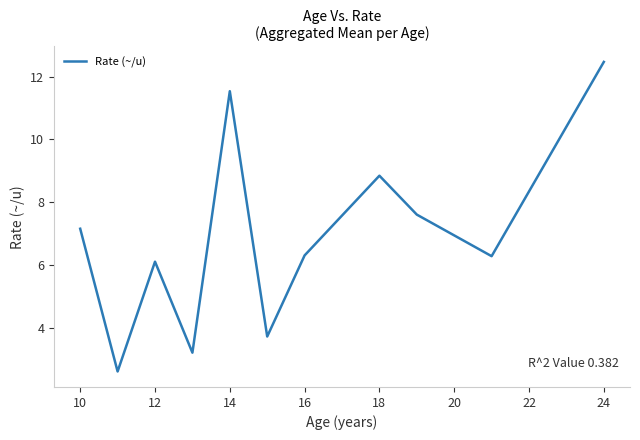

What is the difference between the maximum and minimum values?

9.9